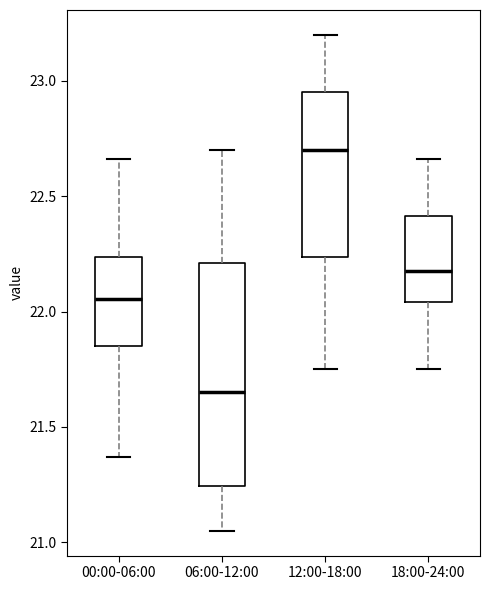

Where does the upper whisker of the box for 00:00-06:00 end on the y-axis? The values are not printed on the chart, so give them approximately, as read against the axis.

22.65